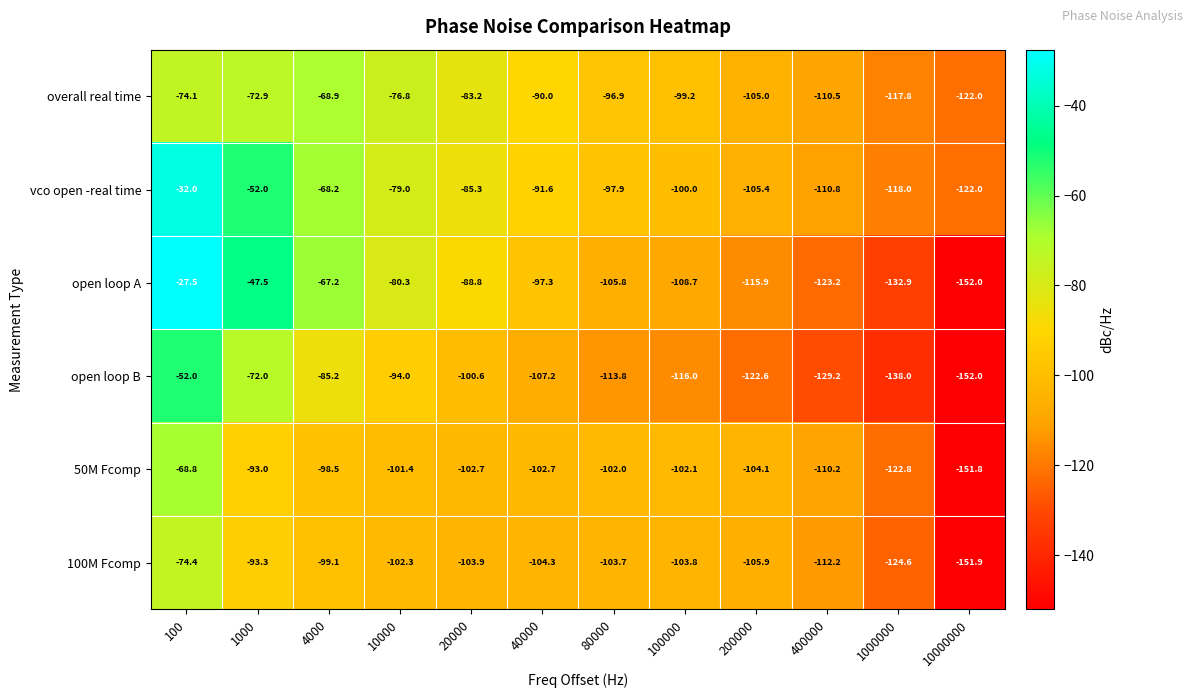

Which label corresponds to the largest value in the chart?

100